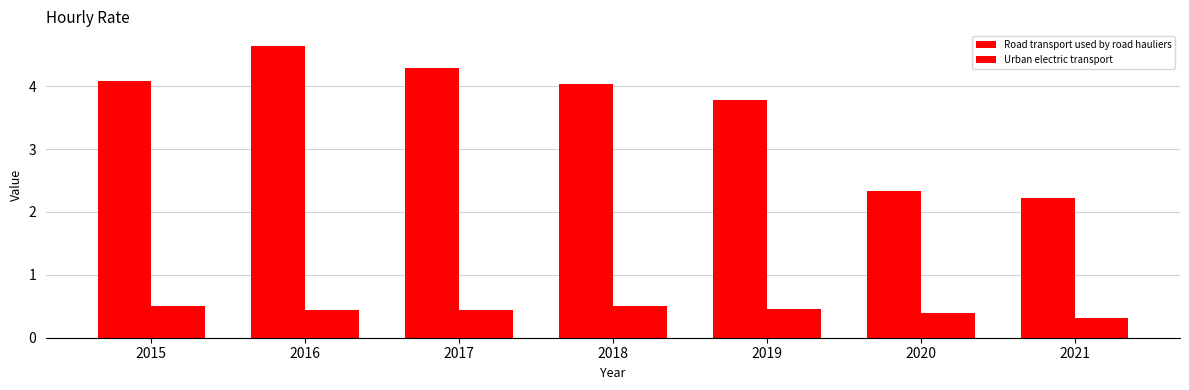

What is the sum of the Road transport used by road hauliers values at 2018 and 2020?

6.4